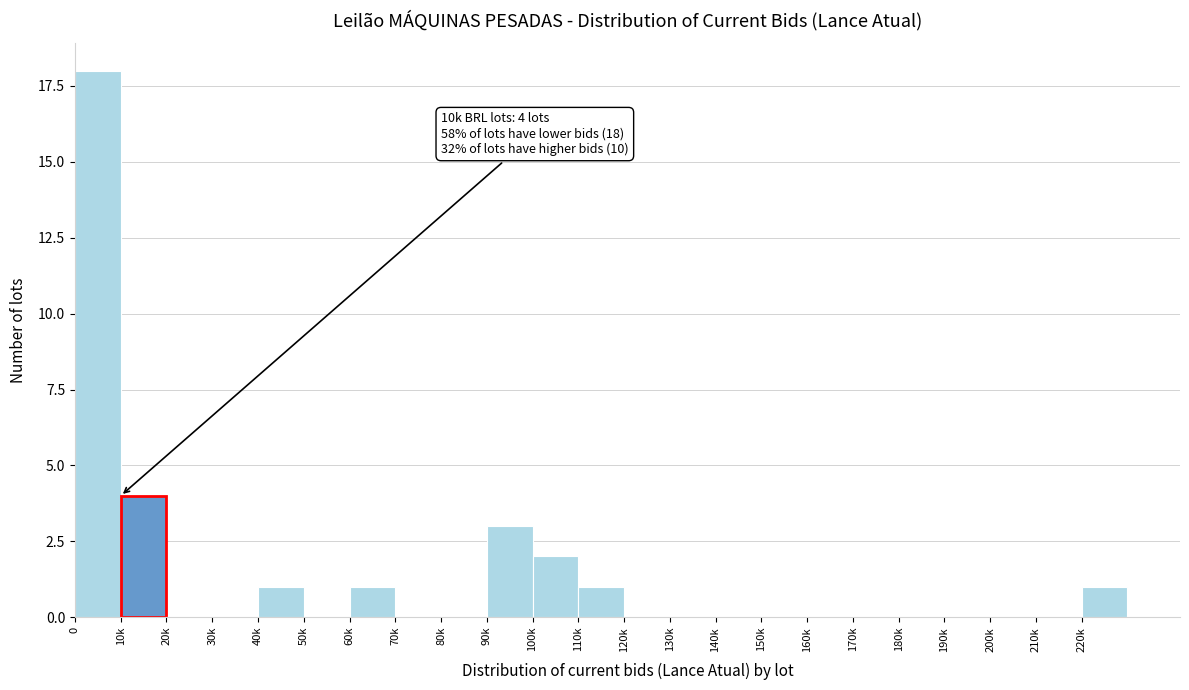

Reading left to right, list all the values displayed in this chart.

0=18	10k=4	20k=0	30k=0	40k=1	50k=0	60k=1	70k=0	80k=0	90k=3	100k=2	110k=1	120k=0	130k=0	140k=0	150k=0	160k=0	170k=0	180k=0	190k=0	200k=0	210k=0	220k=1